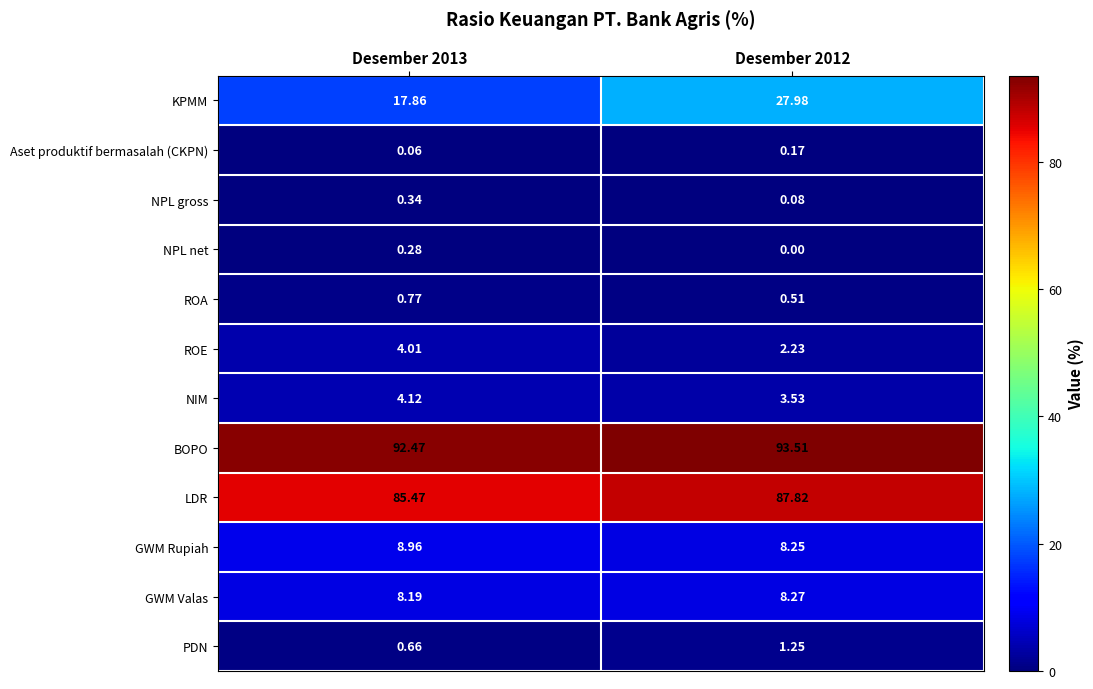

Is the value of LDR at Desember 2012 greater than the value of NIM at Desember 2012?

Yes